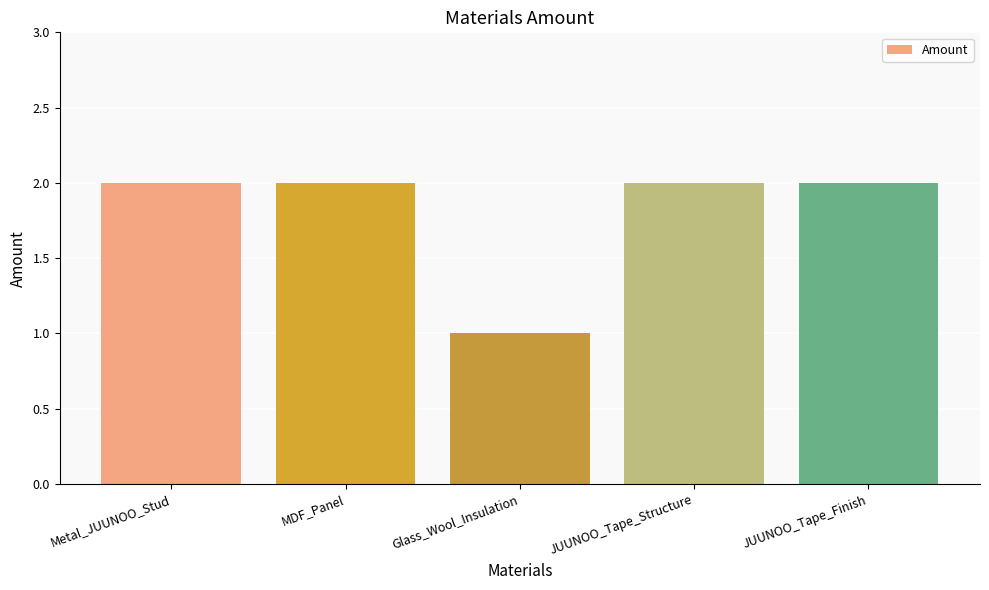

Approximately how many times larger is the value at Glass_Wool_Insulation compared to JUUNOO_Tape_Structure?

0.5